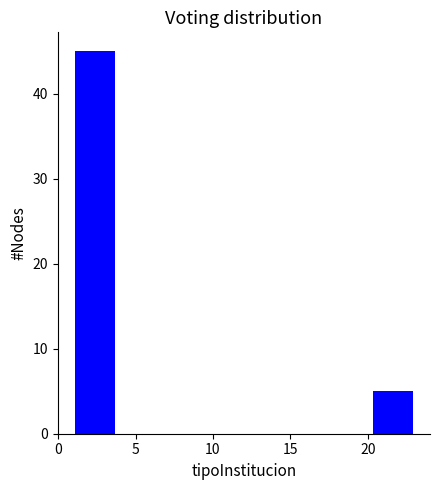

What is the height of the bar covering 1.00 to 3.75 on the x-axis? Neither the bar edges nor the heights are printed on the chart, so give them approximately, as read against the axes.

45